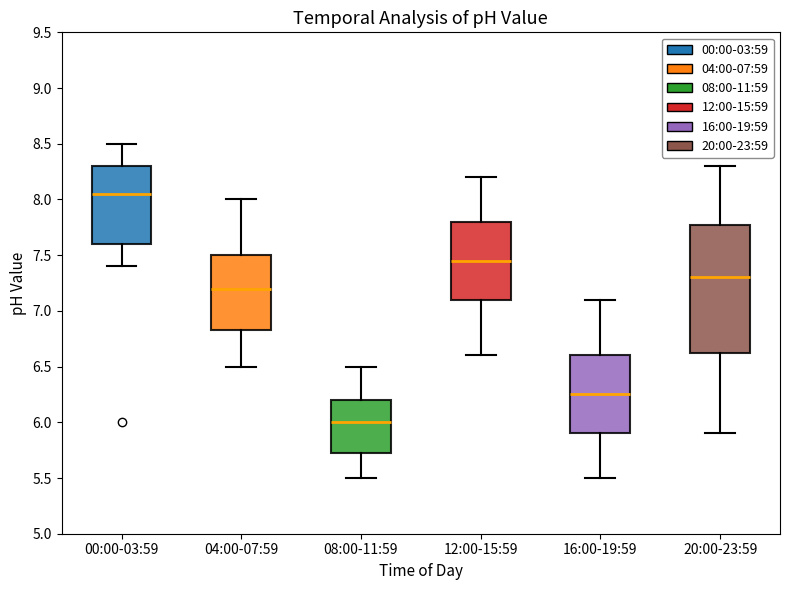

Which box has the lowest median line?

08:00-11:59